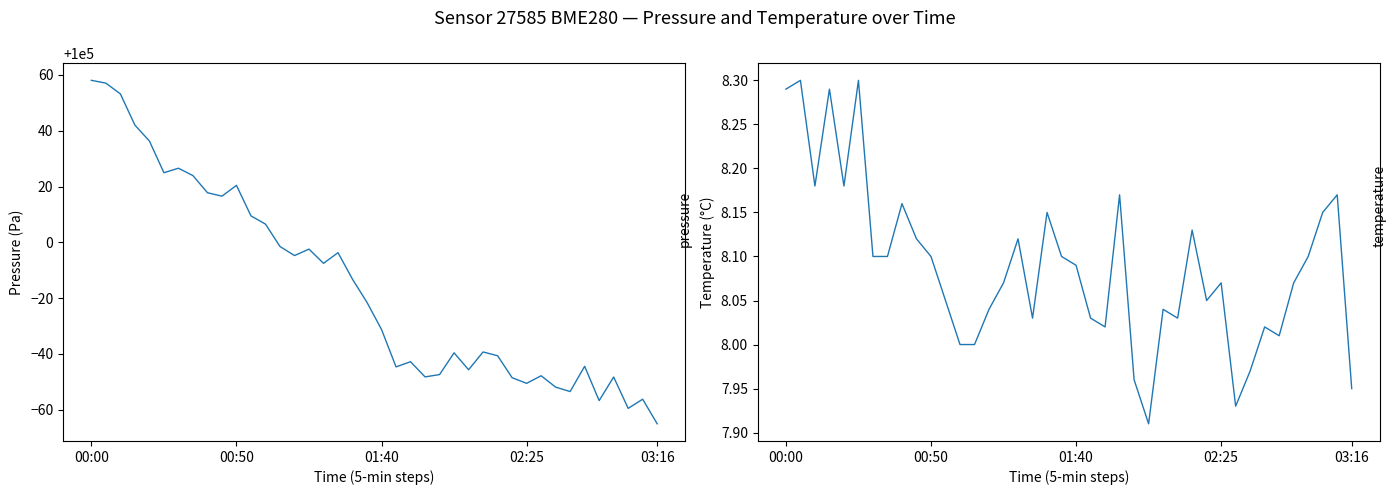

True or false: temperature and pressure cross at least once.

False